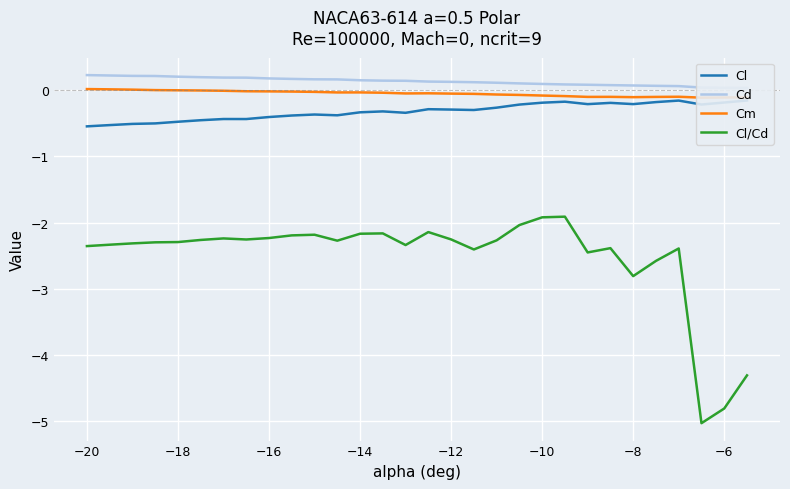

At which label is Cl/Cd closest to -3?

−8